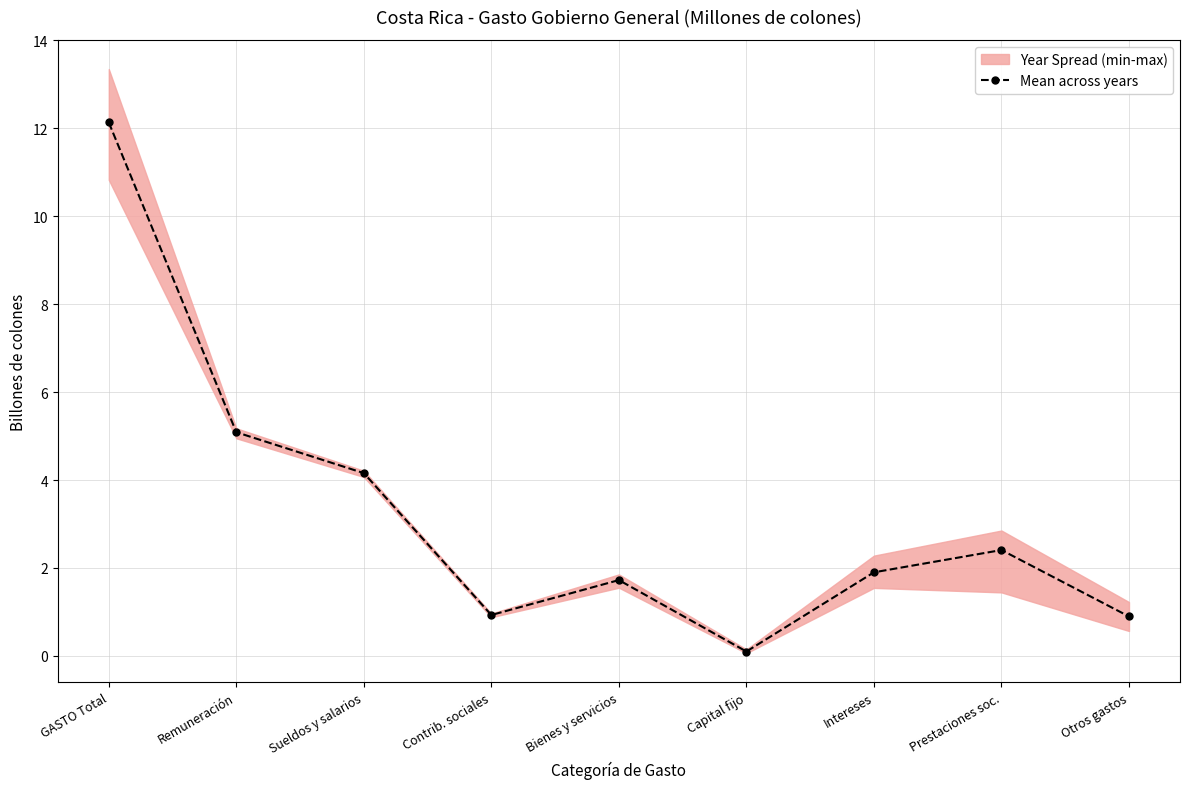

Rank the categories by value from highest to lowest.

GASTO Total, Remuneración, Sueldos y salarios, Prestaciones soc., Intereses, Bienes y servicios, Contrib. sociales, Otros gastos, Capital fijo